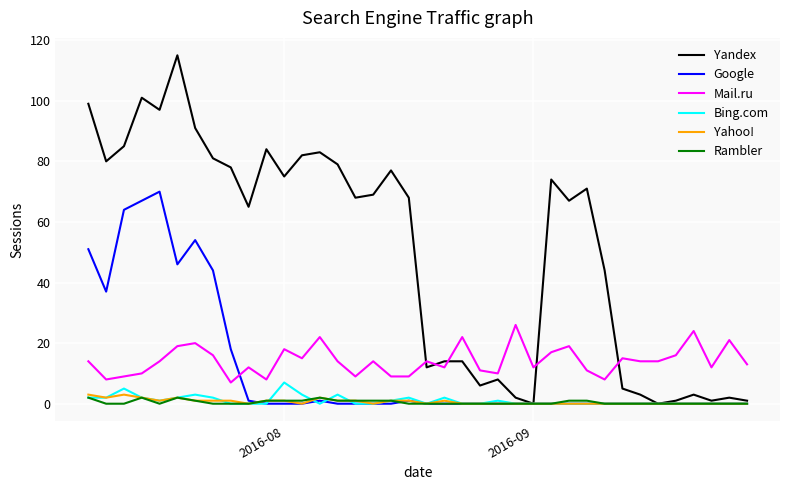

True or false: Bing.com and Mail.ru intersect in this chart.

False